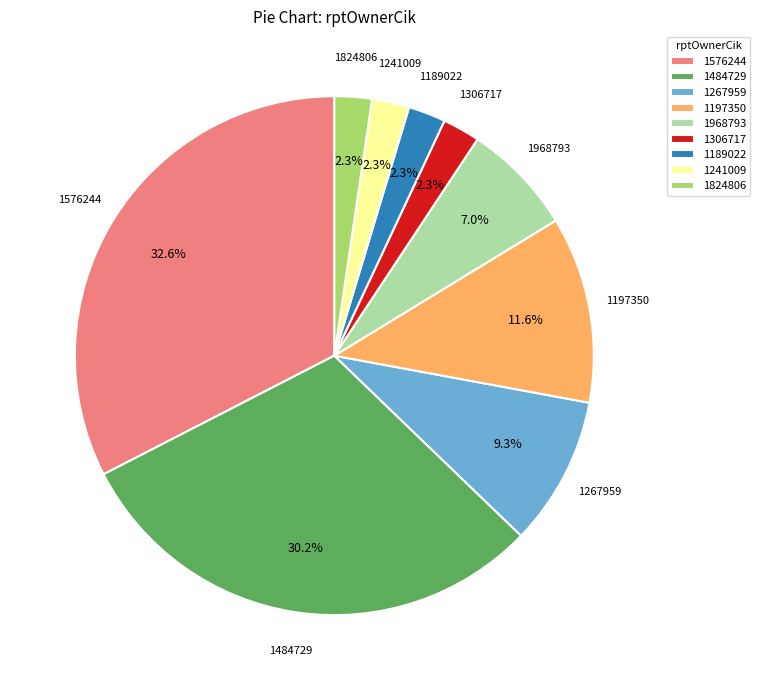

Is 1484729 the majority of the pie?

No